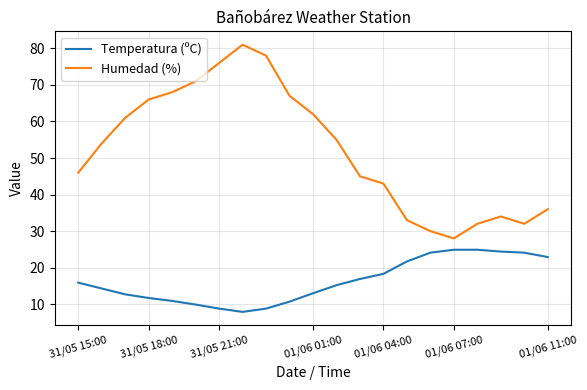

What is the minimum value for Humedad (%)?

28.0